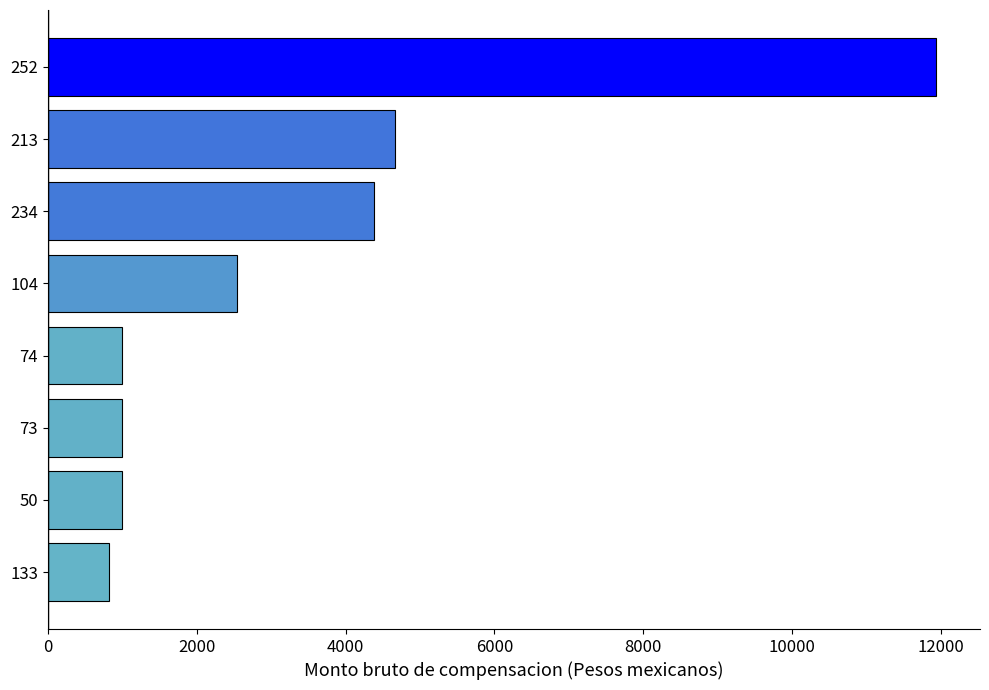

What is the difference between the maximum and minimum values?

11108.2